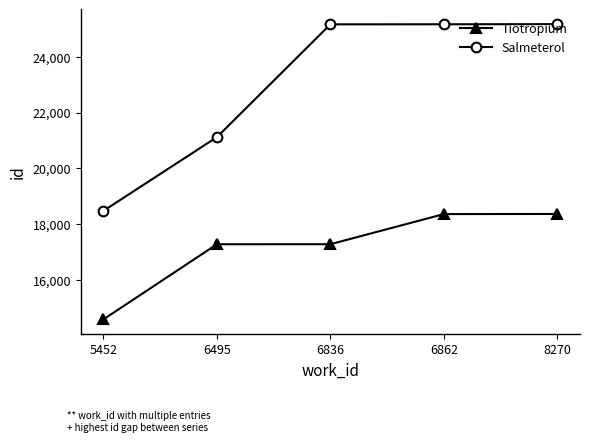

What is the difference between the highest and lowest values at 6836?

7894